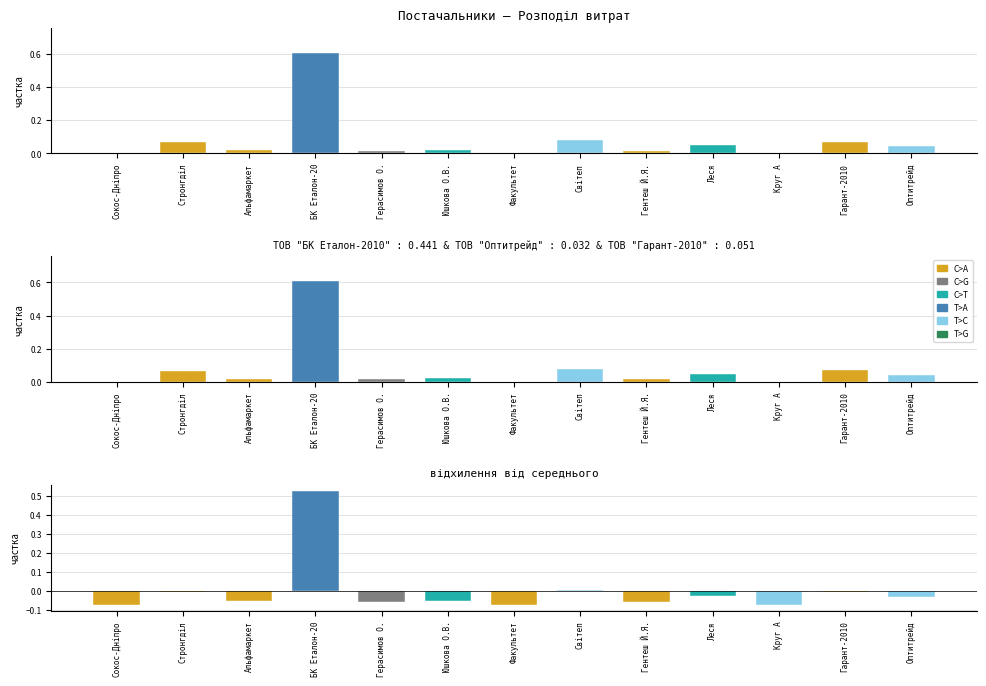

Which label corresponds to the largest value in the chart?

БК Еталон-20